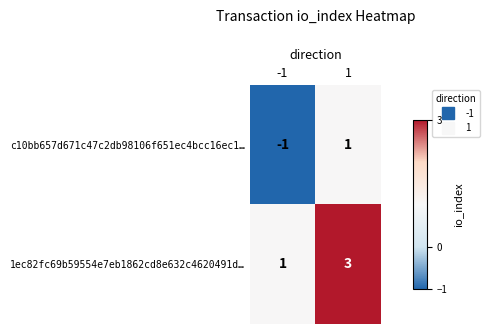

What is the sum of the 1ec82fc69b59554e7eb1862cd8e632c4620491d… values at 1 and -1?

4